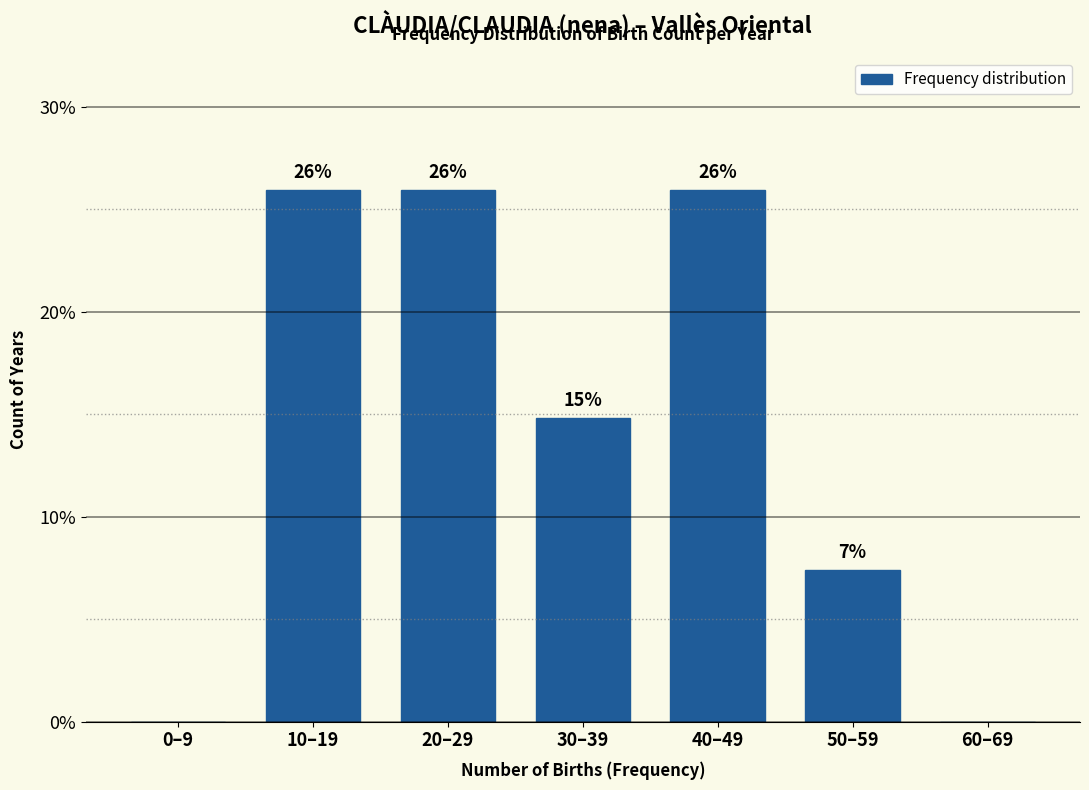

What is the greatest value displayed?

25.9